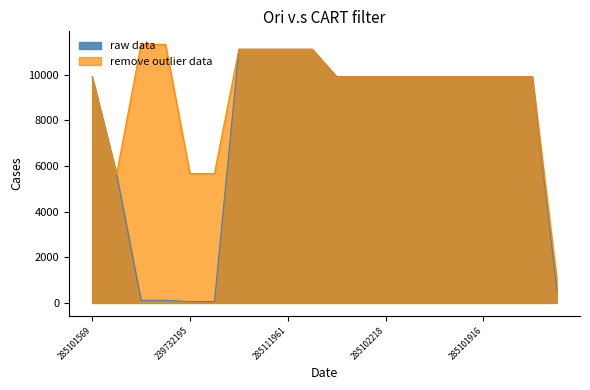

The raw data series shows 42.2 at 239772179. True or false?

False